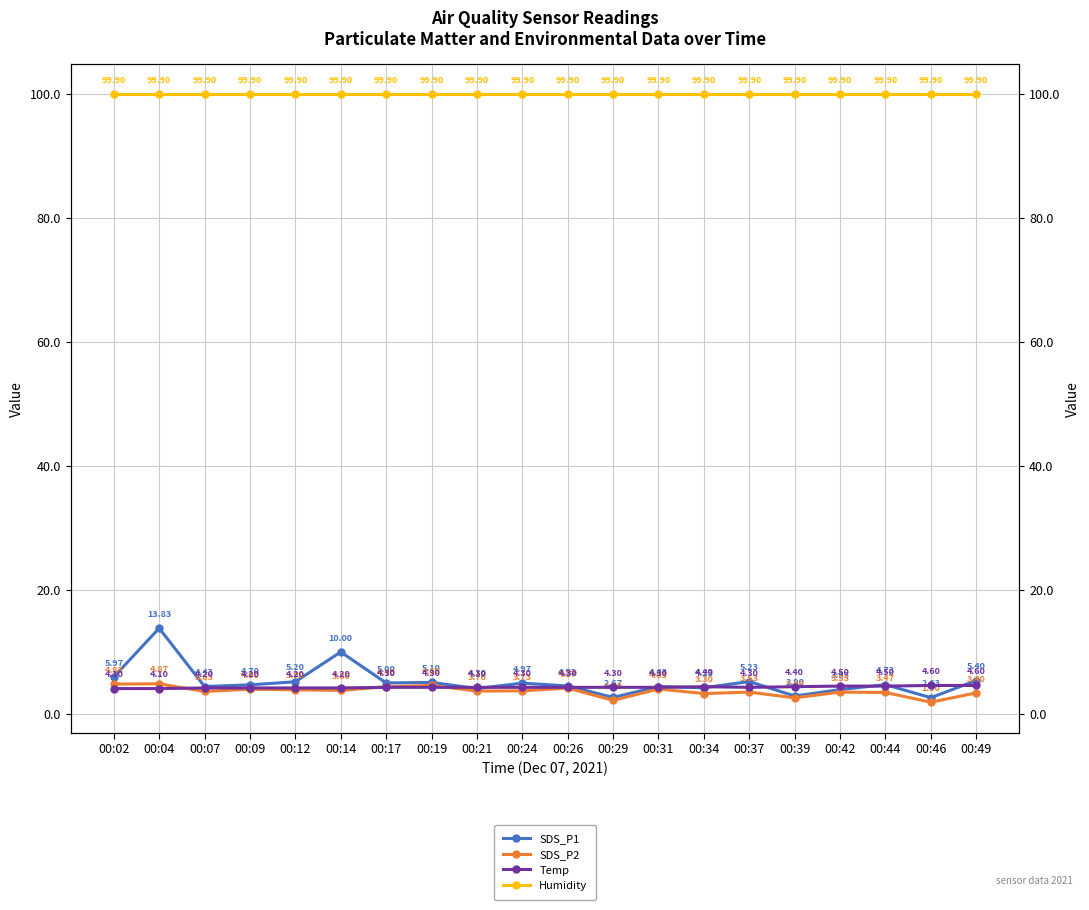

How many times do SDS_P2 and Temp cross each other?

3